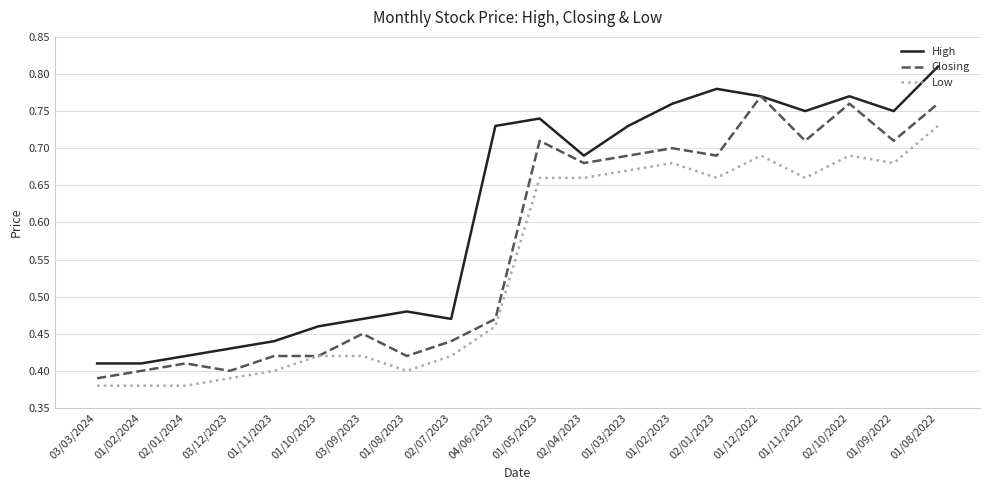

What is the difference between the High values at 01/05/2023 and 02/07/2023?

0.3